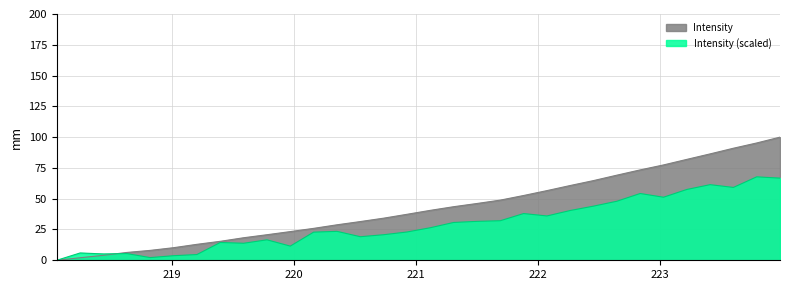

Which series has the largest range (max minus min)?

Intensity